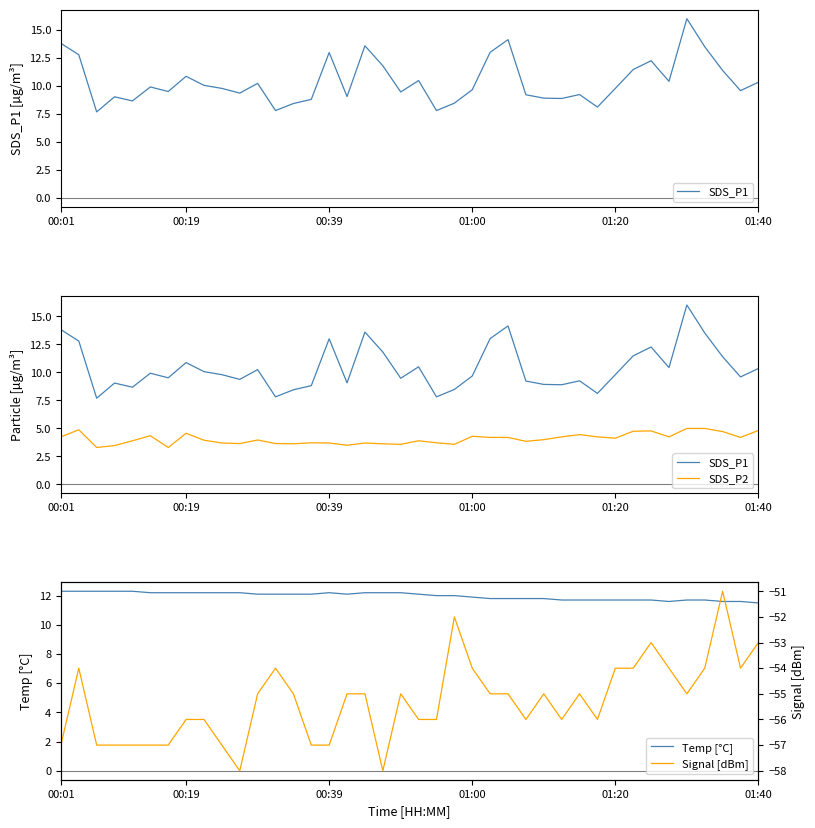

Between 00:01 and 8, which series saw the biggest shift?

SDS_P1